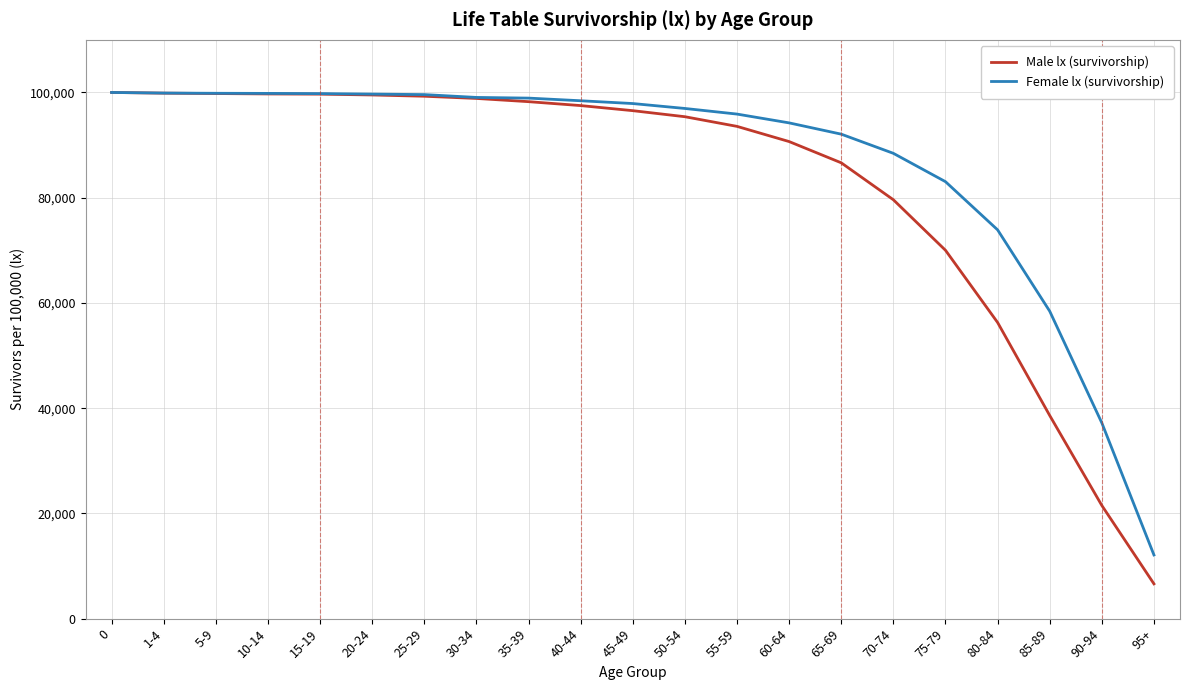

Is the value of Male lx (survivorship) at 60-64 greater than the value of Female lx (survivorship) at 20-24?

No